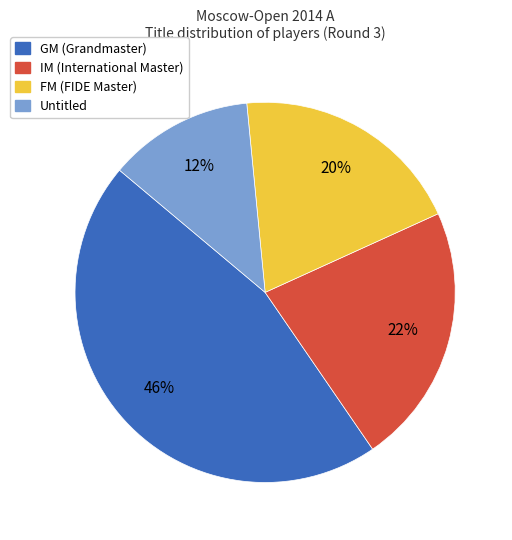

Is there a majority slice in this chart?

No